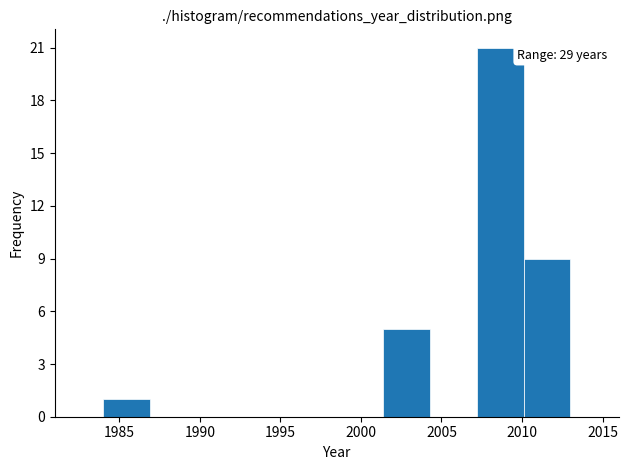

Over which range of the x-axis is the bar tallest?

2007.2 to 2010.1